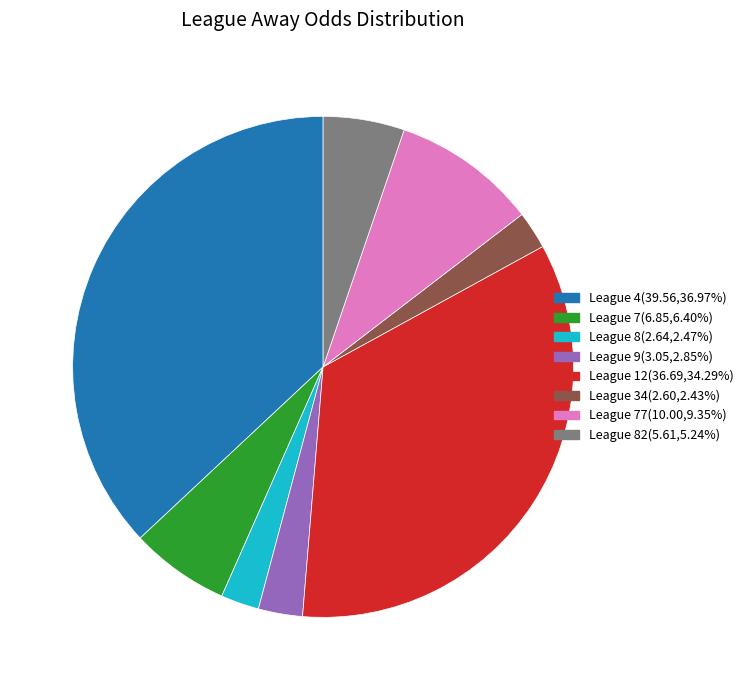

Approximately how many times larger is the value at League 77(10.00,9.35%) compared to League 34(2.60,2.43%)?

3.8